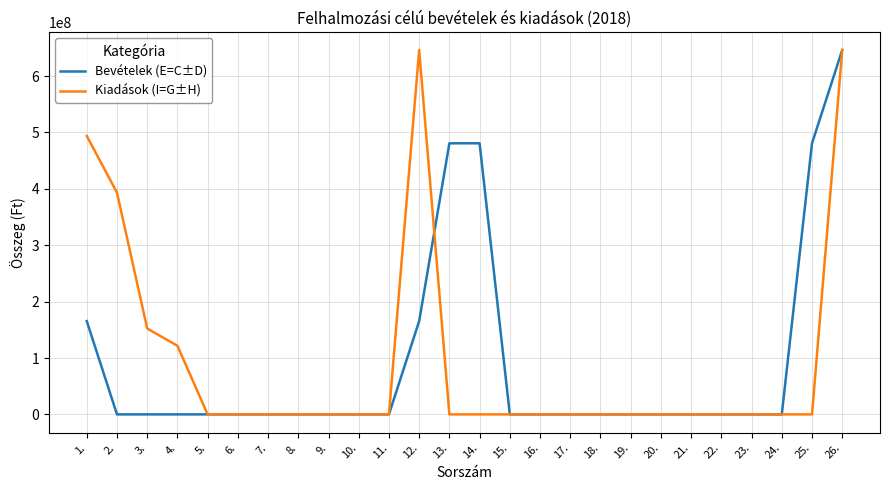

True or false: Kiadások (I=G±H) has a value of 446342191 at 7..

False